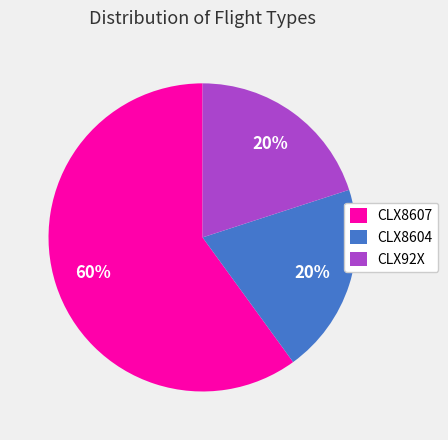

To the nearest percent, what is the difference between the largest and smallest slice percentages?

40%